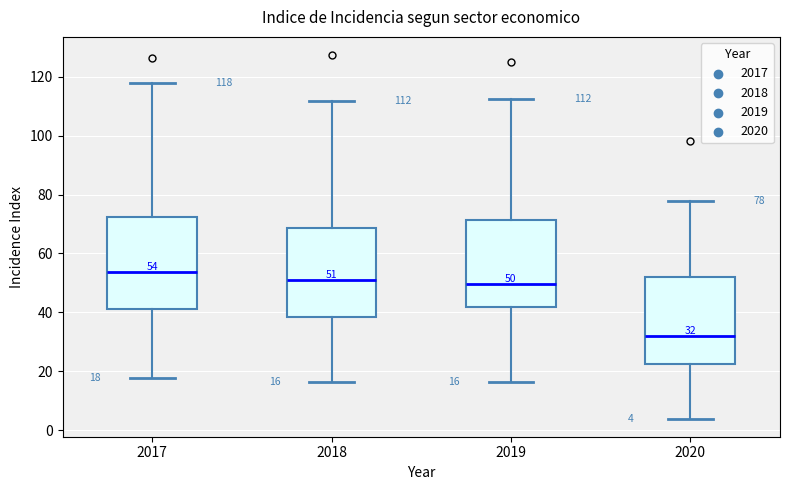

Which box's median line is the highest?

2017